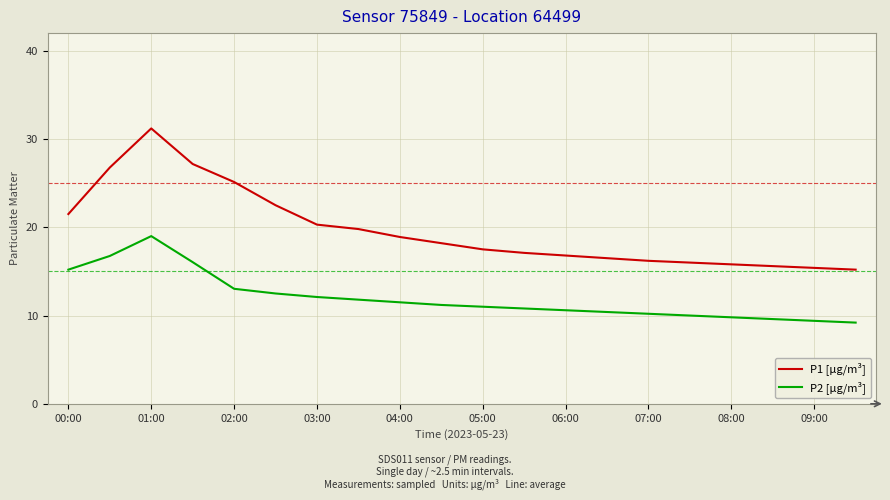

What is the difference between the maximum and minimum values in the P2 [µg/m³] series?

9.8